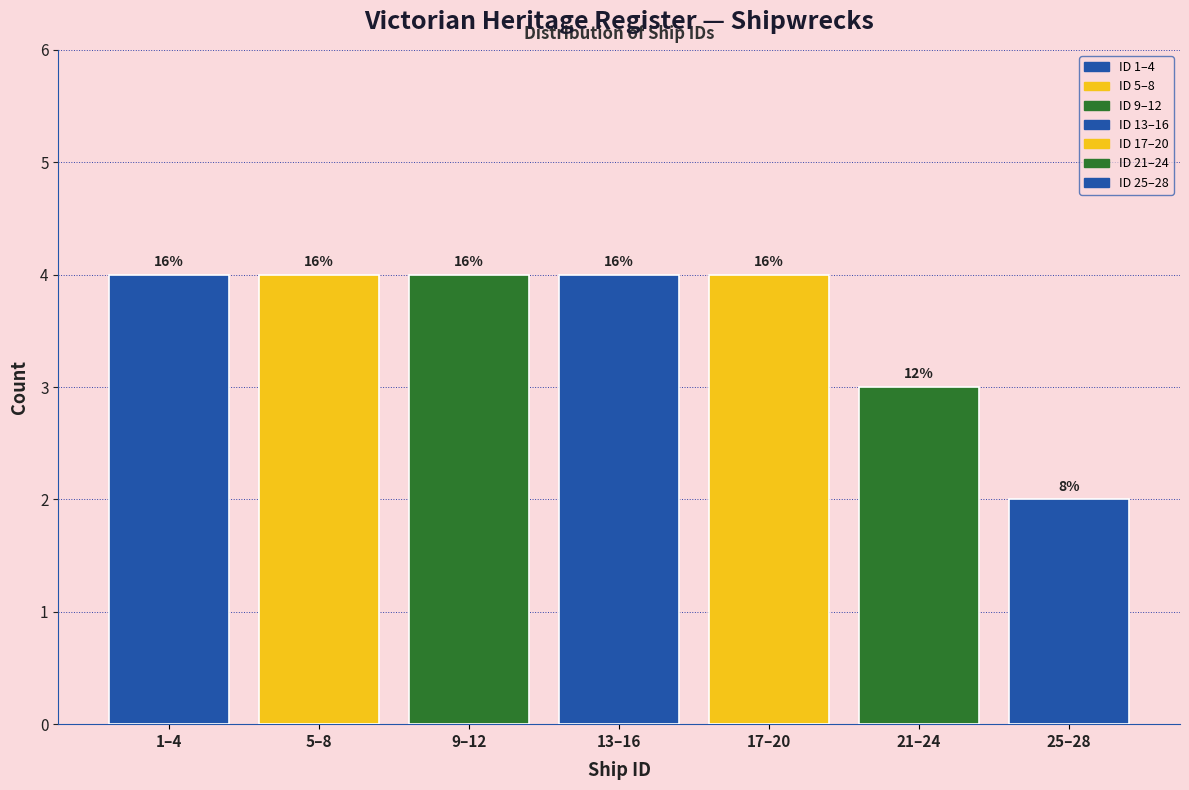

How many bars are there in total?

7